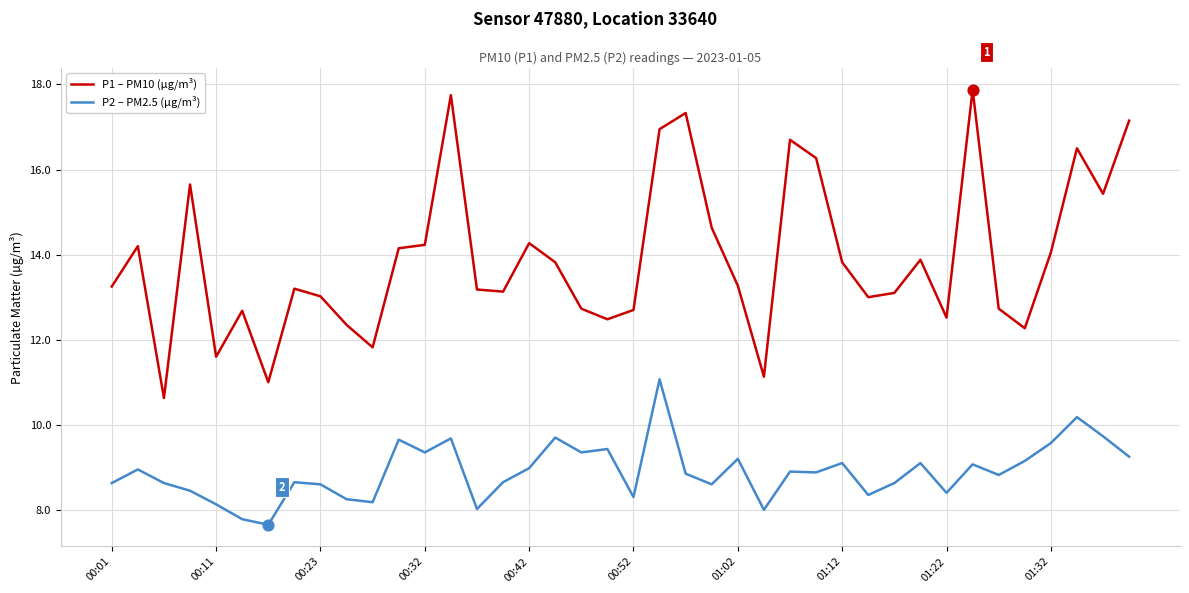

Which series has the largest total across all categories?

P1 – PM10 (µg/m³)